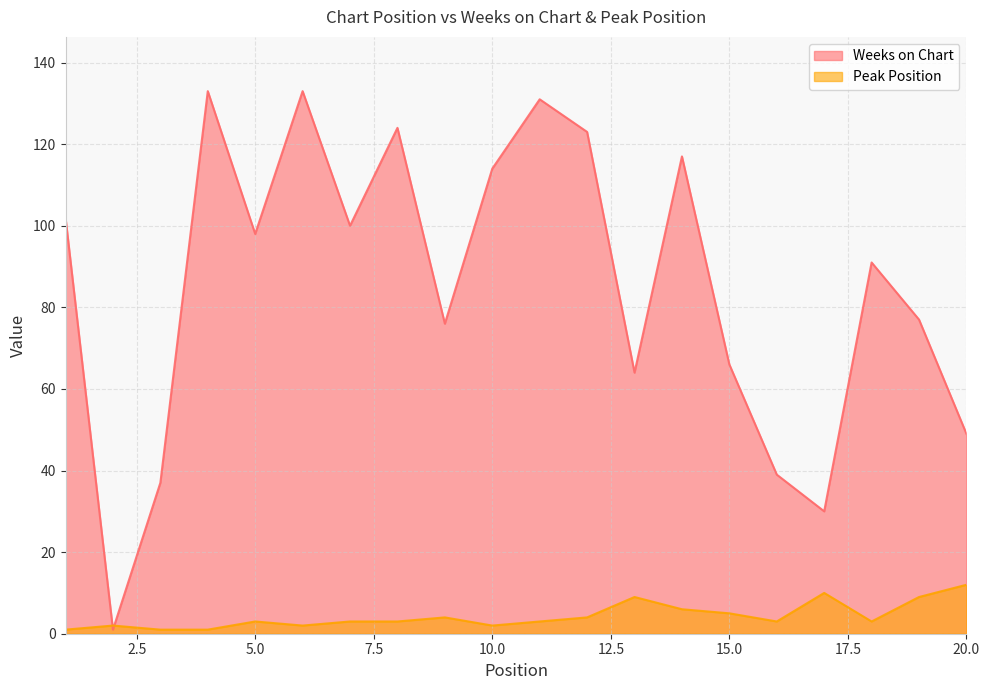

What is the total value across all series at 3?

38